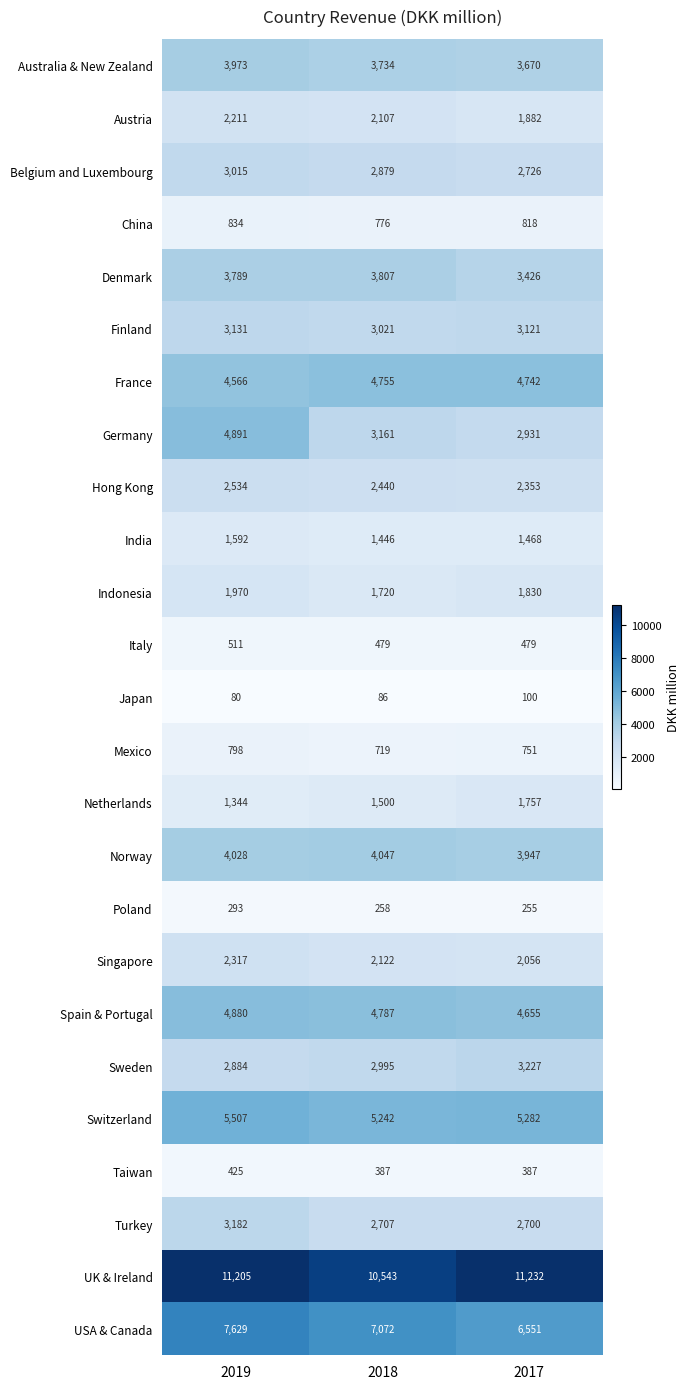

Is it true that Hong Kong equals 2440 at 2018?

True